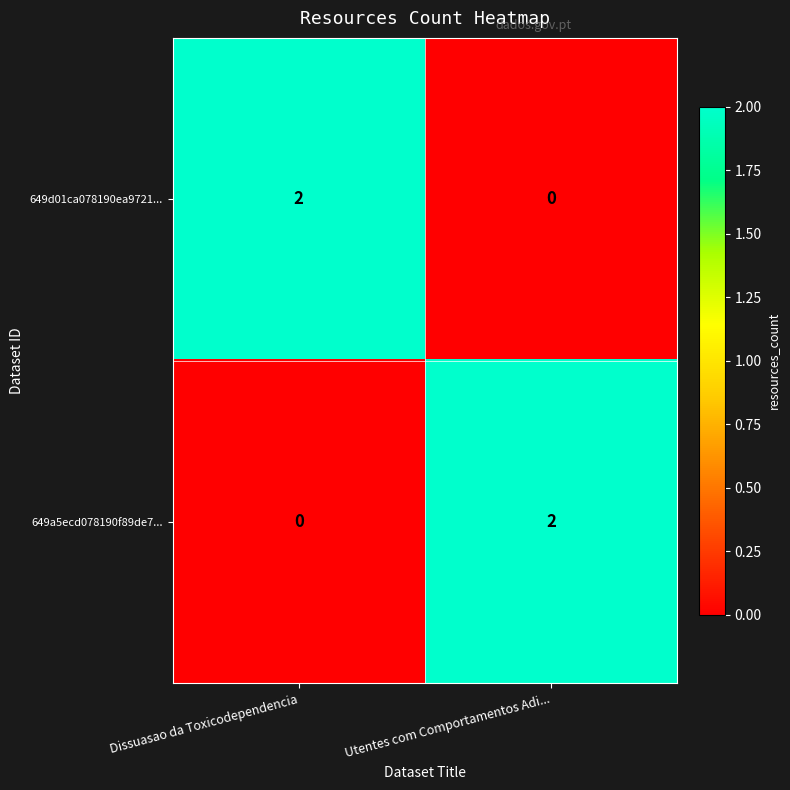

At Utentes com Comportamentos Adi..., list the series in order from largest to smallest.

649a5ecd078190f89de7..., 649d01ca078190ea9721...